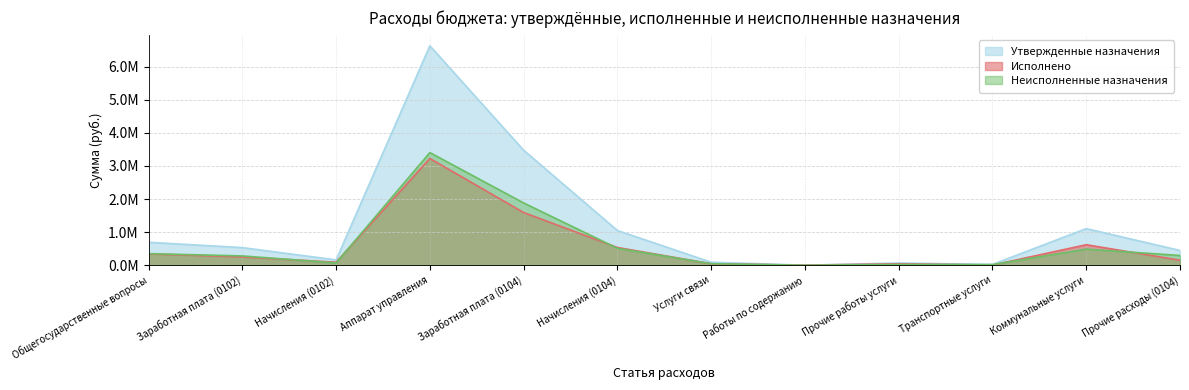

What is the spread (max minus min) of values at Коммунальные услуги?

619847.3